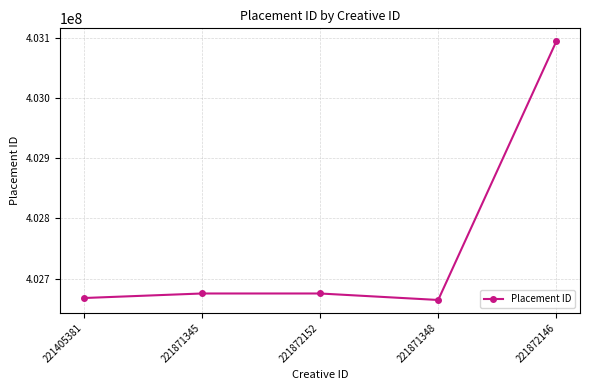

How many points are higher than both their immediate neighbors (excluding endpoints)?

1